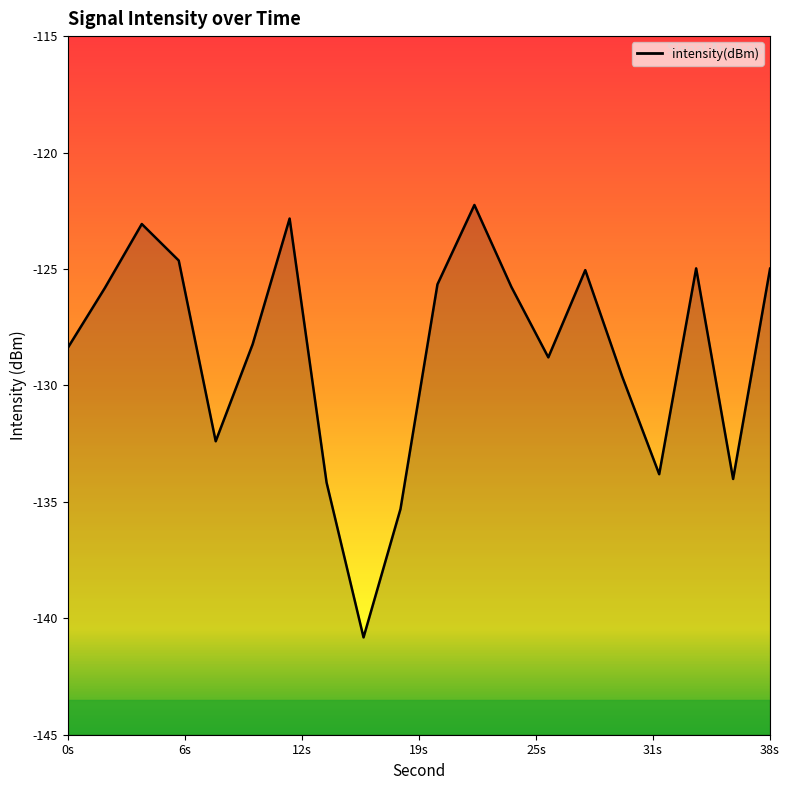

At which category does the data reach its first local peak?

4